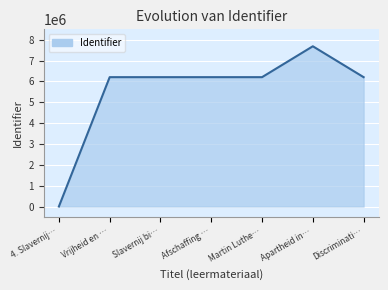

What is the ratio of the value at Discriminati… to the value at Vrijheid en …?

1.0